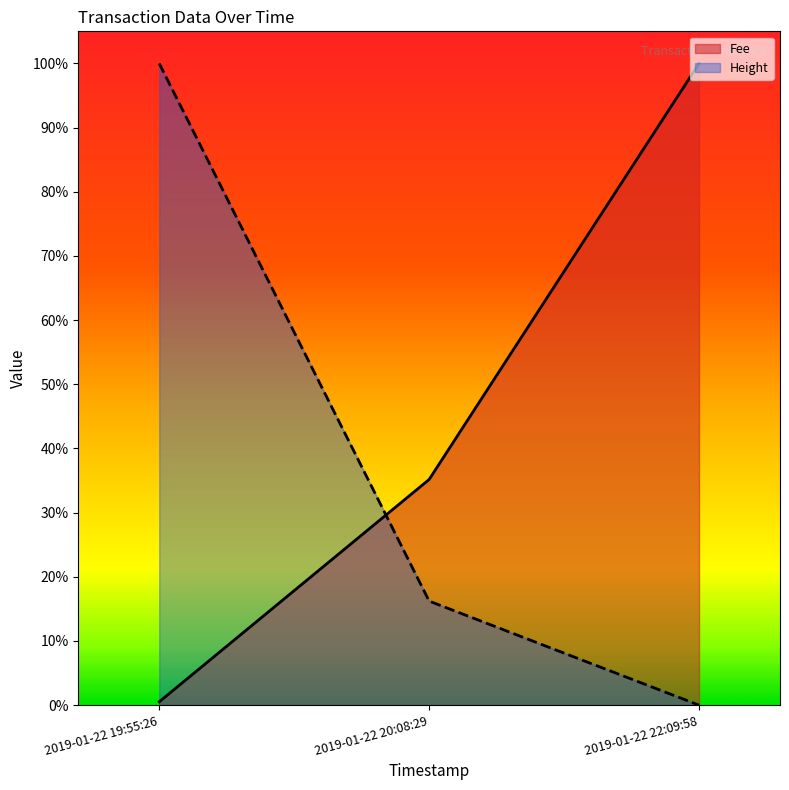

What position from the right is 2019-01-22 20:08:29?

2